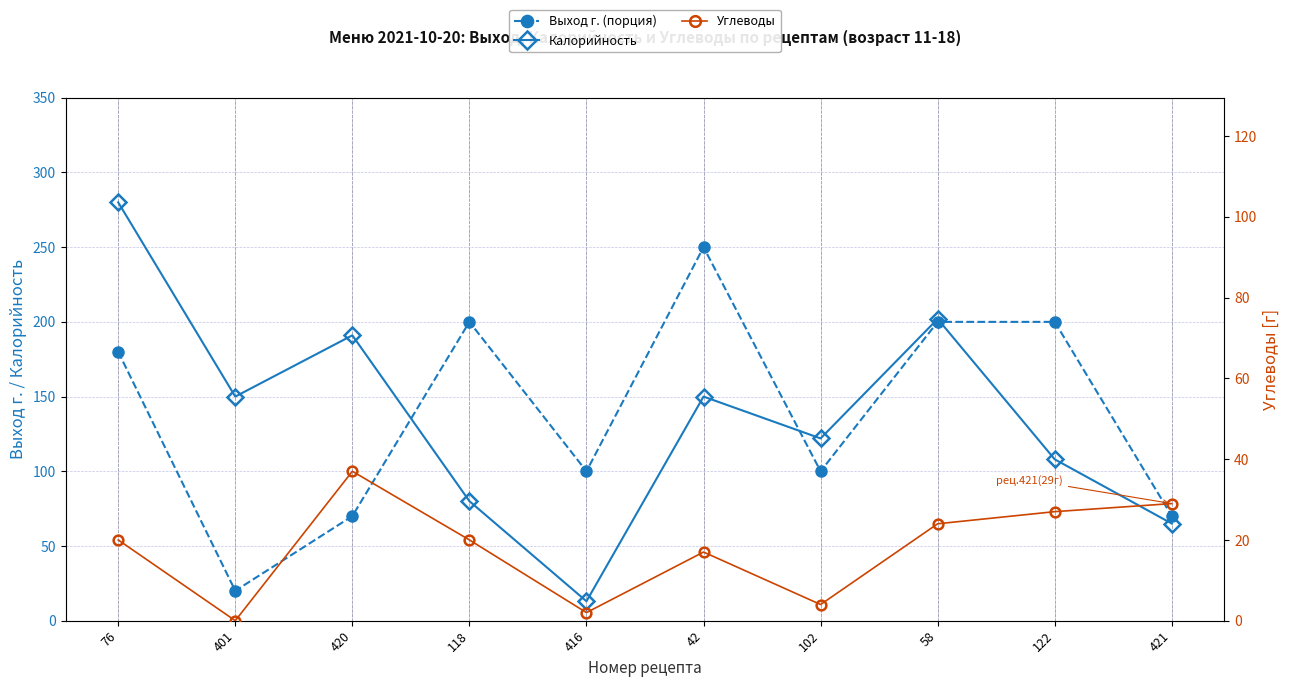

Reading right to left, transcribe all the data shown in this chart.

Выход г. (порция): 421=70	122=200	58=200	102=100	42=250	416=100	118=200	420=70	401=20	76=180
Калорийность: 421=65	122=108	58=202	102=122	42=150	416=13	118=80	420=191	401=150	76=280
Углеводы: 421=29	122=27	58=24	102=4	42=17	416=2	118=20	420=37	401=0	76=20